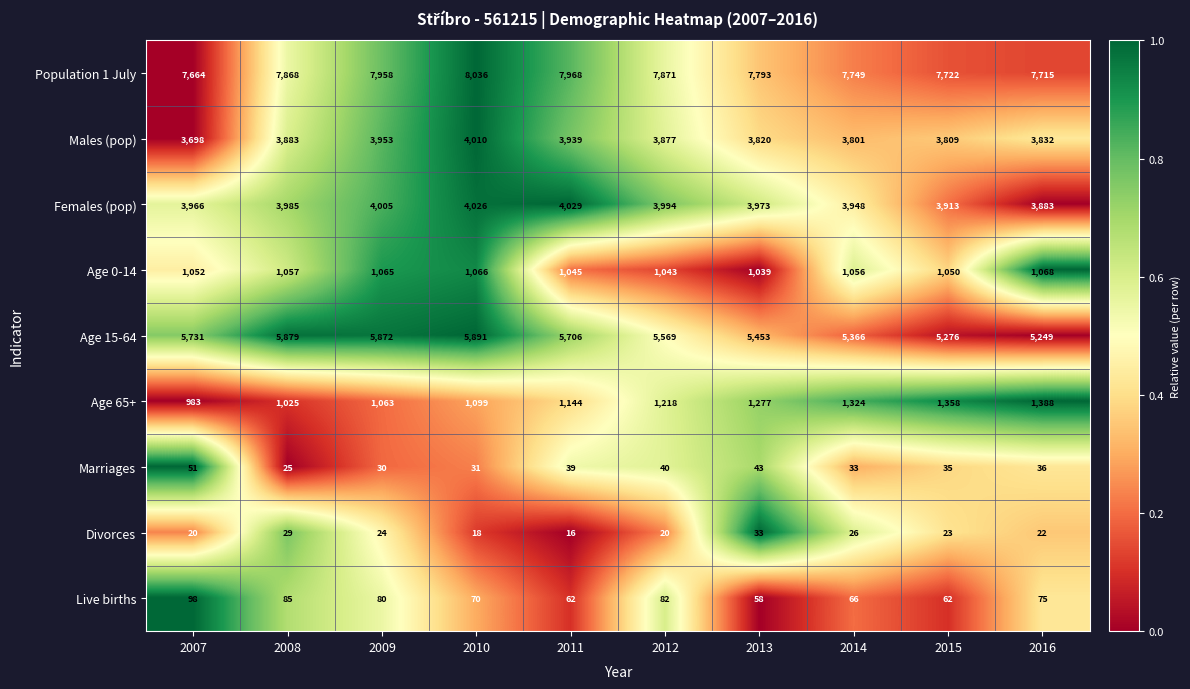

At which category is the sum across all series the highest?

2010